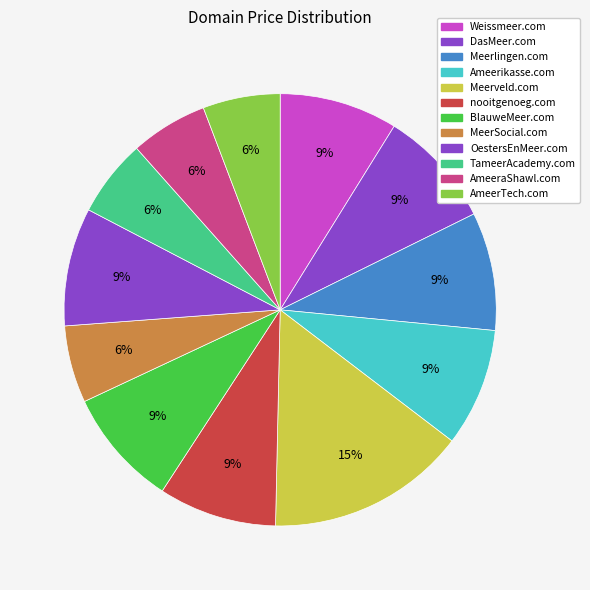

How many segments does this pie chart have?

12